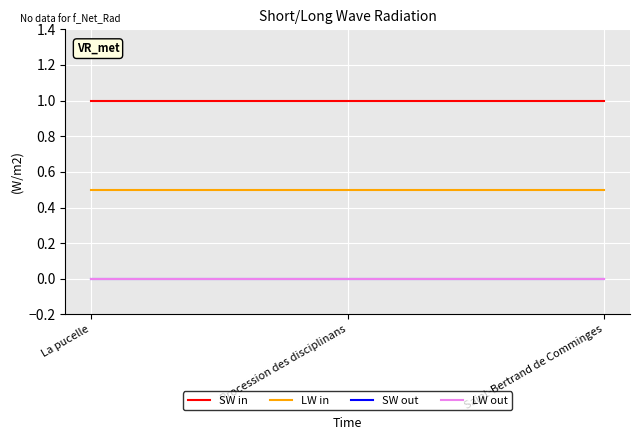

Between Procession des disciplinans and Saint-Bertrand de Comminges, which series saw the biggest shift?

SW in